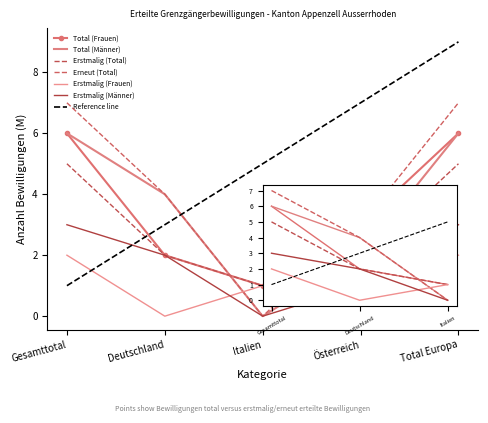

True or false: Erstmalig (Total) has more than 0 interior local peaks.

False